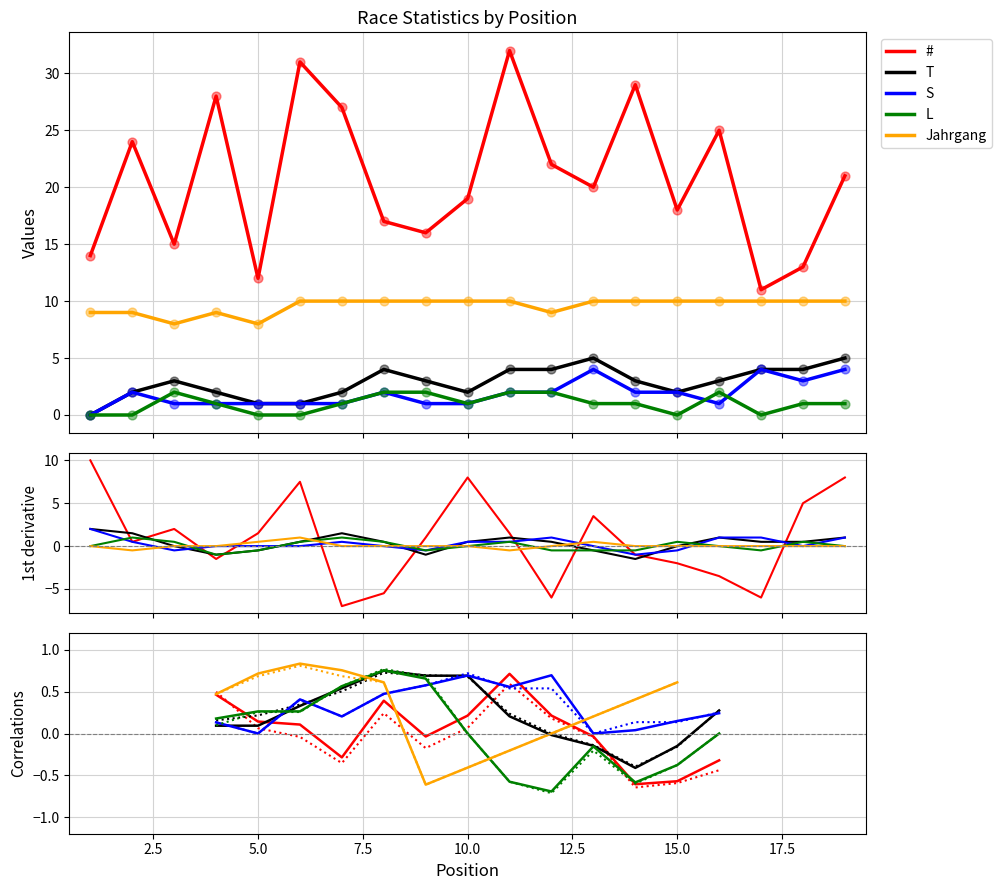

Which series has the largest Y range (max minus min)?

#